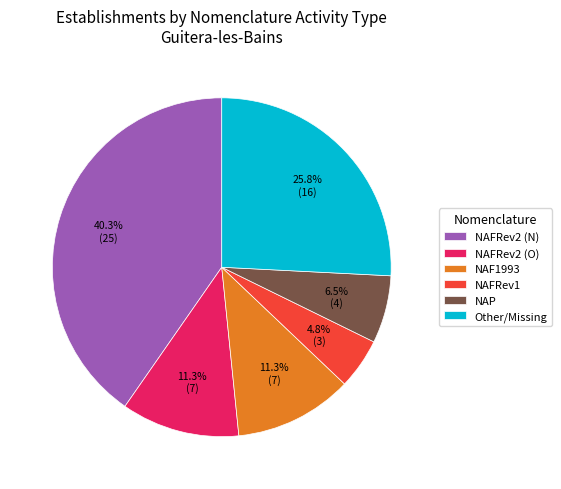

Which category has the smallest portion of the pie?

NAFRev1